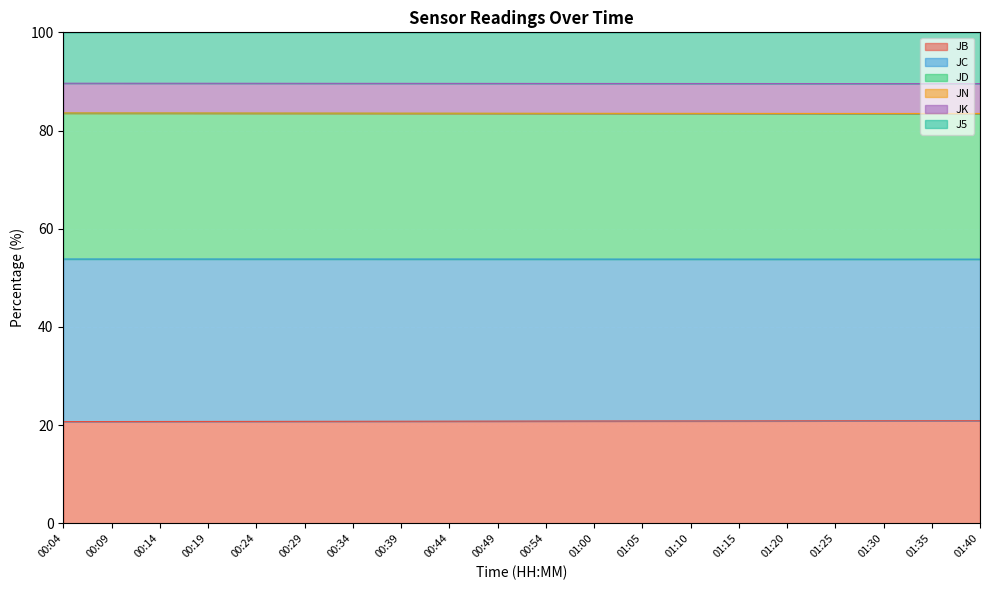

What is the minimum value for JB?

20.7